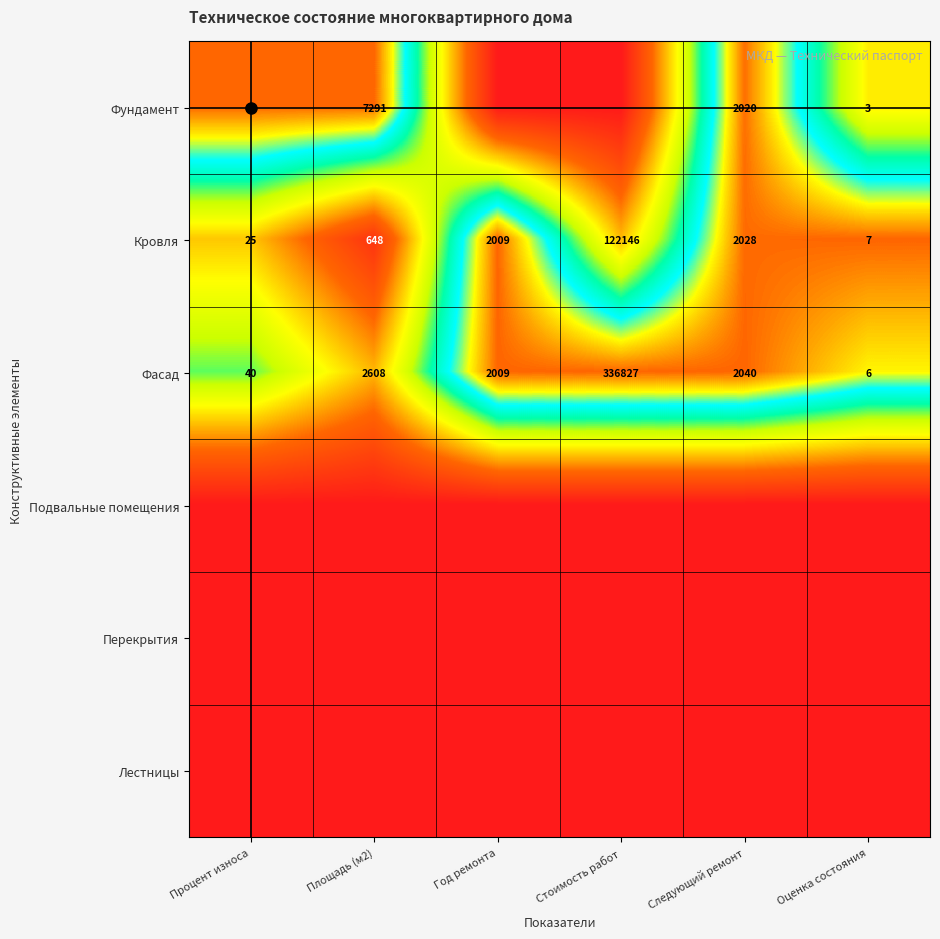

Which category has the lowest value in the Фасад series?

Оценка состояния